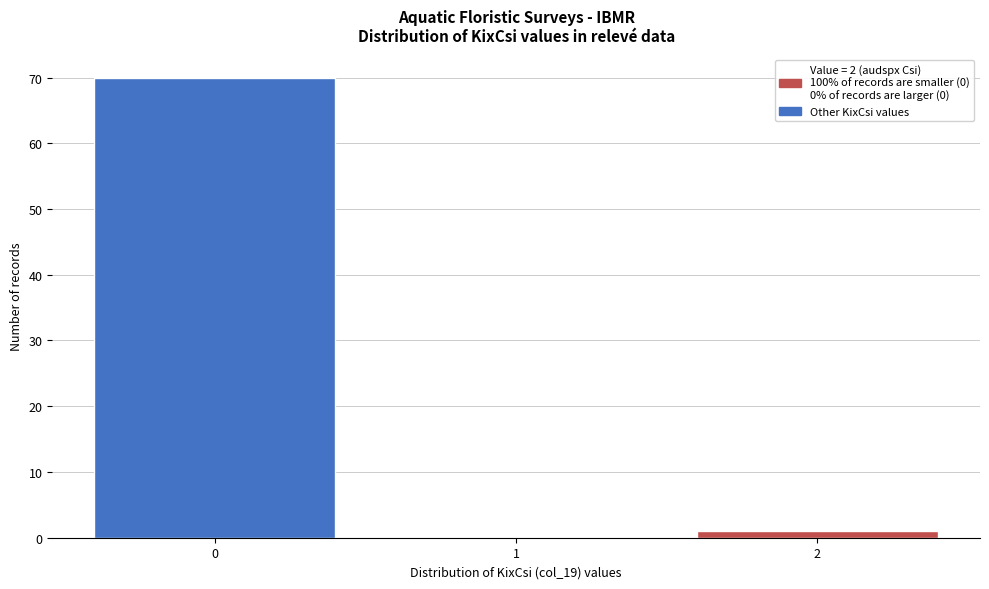

Reading right to left, what are all the values shown in this chart?

2=1	1=0	0=70